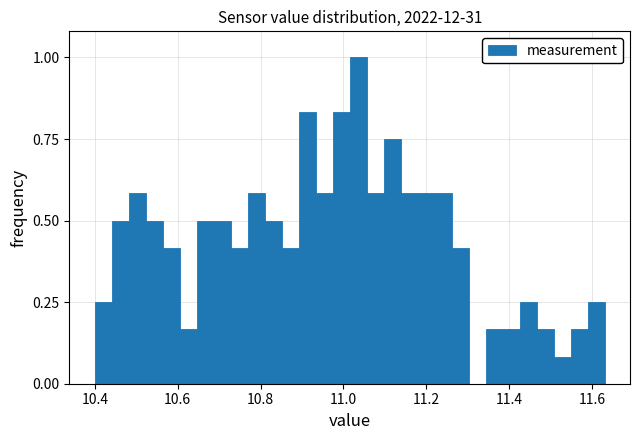

Around what value on the x-axis is the tallest bar? Give the approximate position of its centre, as read against the axis.

11.04